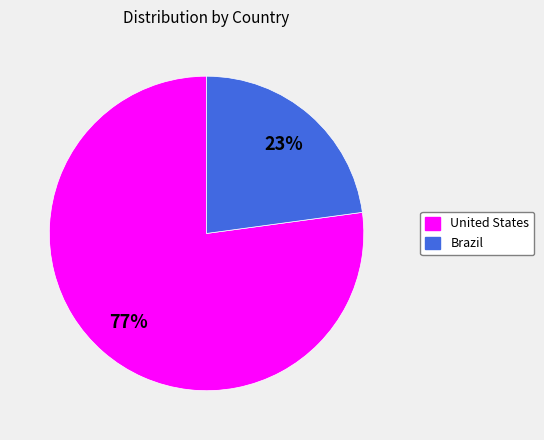

How many slices are in this pie chart?

2